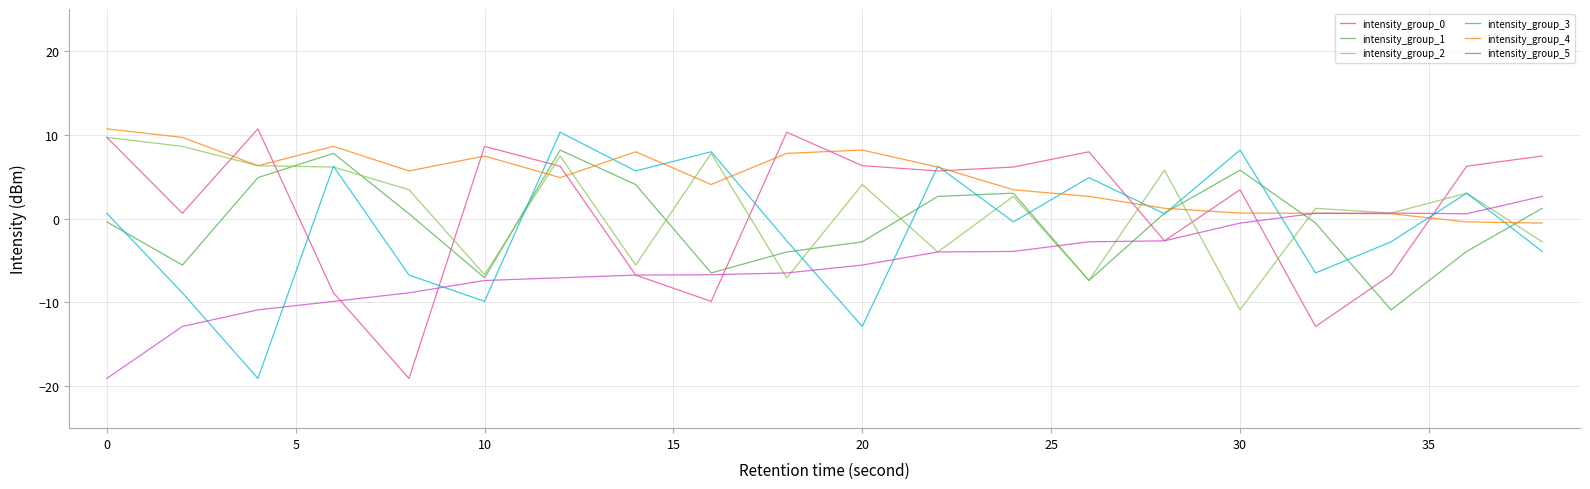

Which series has the largest total across all categories?

intensity_group_4